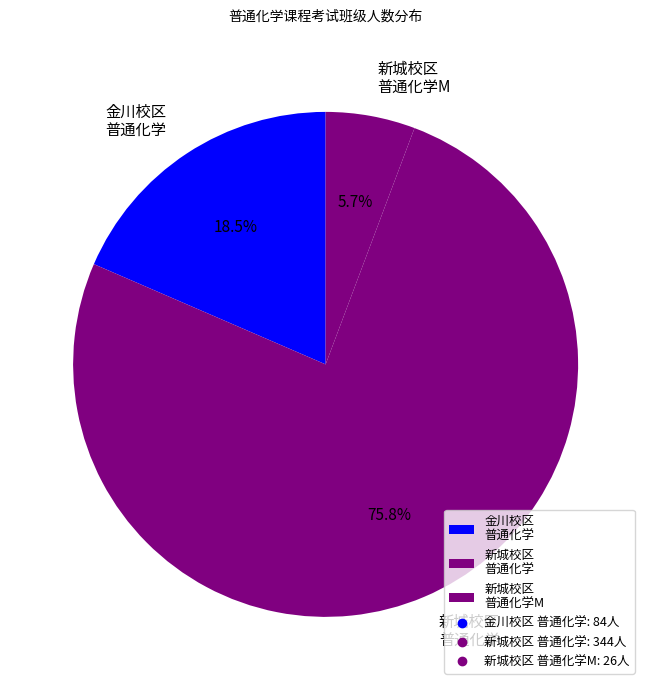

Rank the categories by value from highest to lowest.

新城校区 普通化学, 金川校区 普通化学, 新城校区 普通化学M